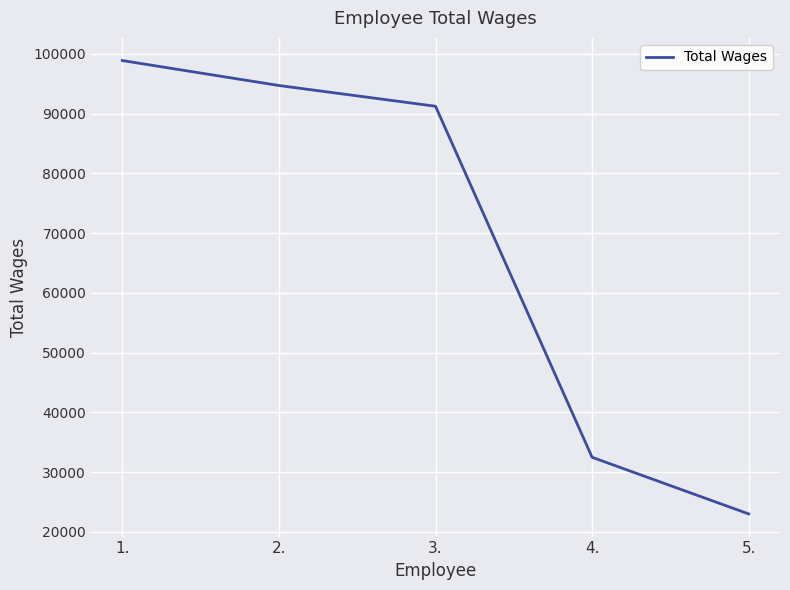

Reading left to right, what are all the values shown in this chart?

1.=98901	2.=94724	3.=91252	4.=32485	5.=23005